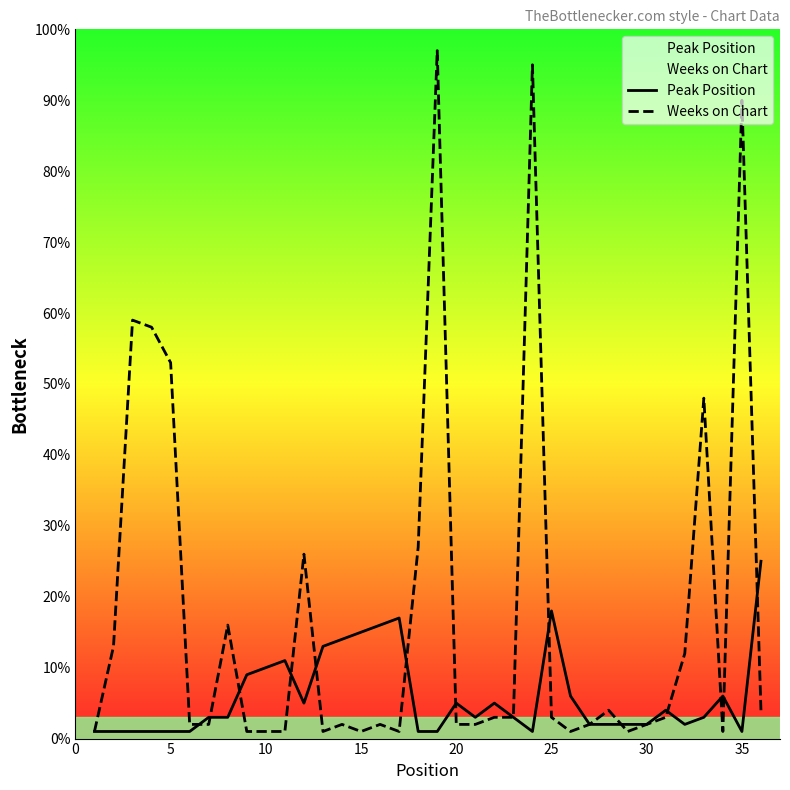

Which series has the largest total across all categories?

Weeks on Chart